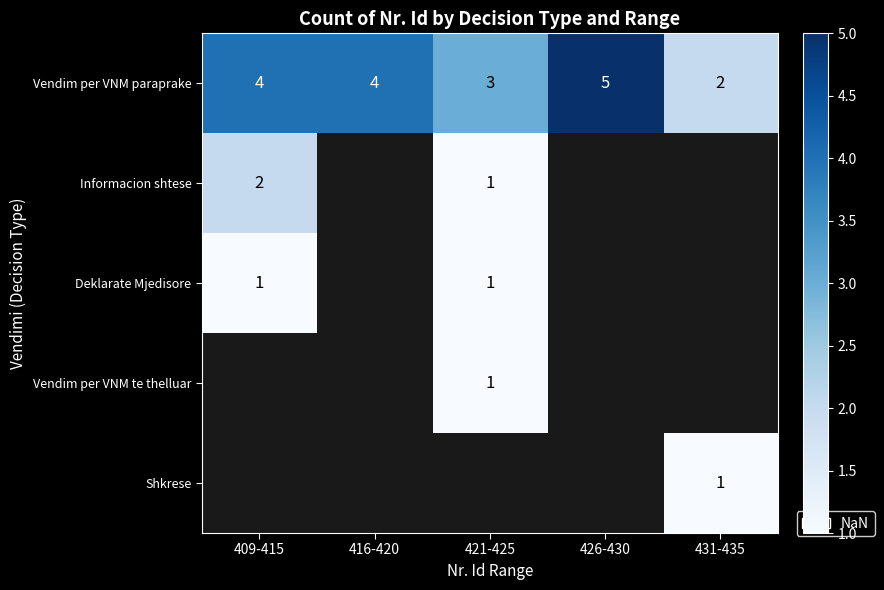

At which label does Vendim per VNM paraprake reach its minimum?

431-435